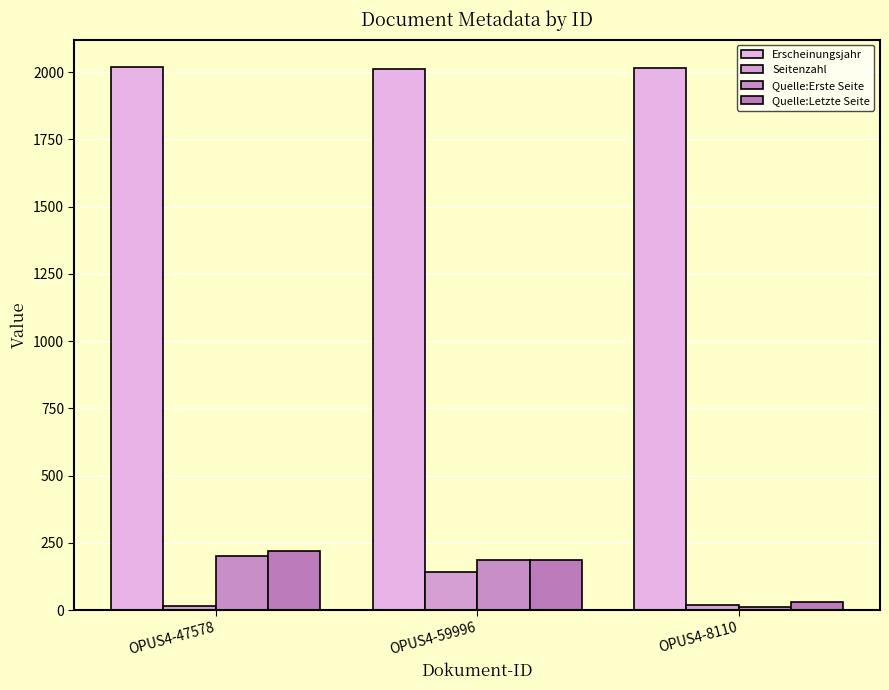

What is the label of the 2nd bar from the left?

OPUS4-59996